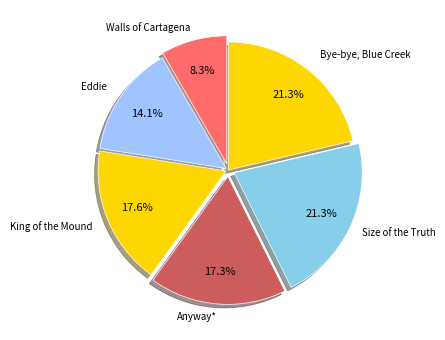

Which slice is the smallest?

Walls of Cartagena